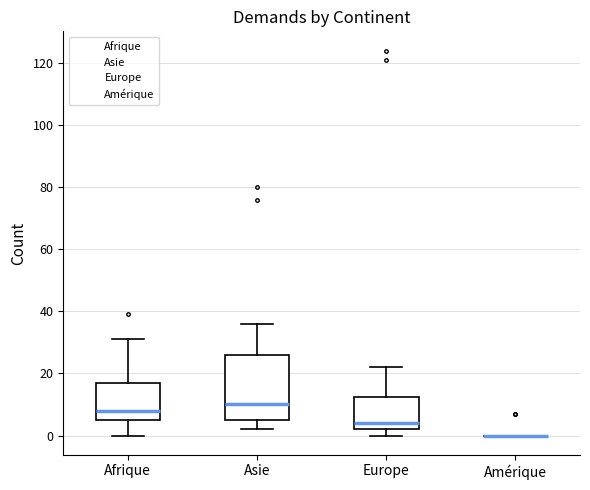

Reading left to right, read every box against the y-axis: the position of its median line, the range the box covers, and the ends of its whiskers. The values are not printed on the chart, so give them approximately, as read against the axis.

Afrique: median 8, box 6 to 18, whiskers 0 to 32
Asie: median 10, box 6 to 26, whiskers 2 to 36
Europe: median 4, box 2 to 12, whiskers 0 to 22
Amérique: box collapsed to a line at 0, whiskers 0 to 0